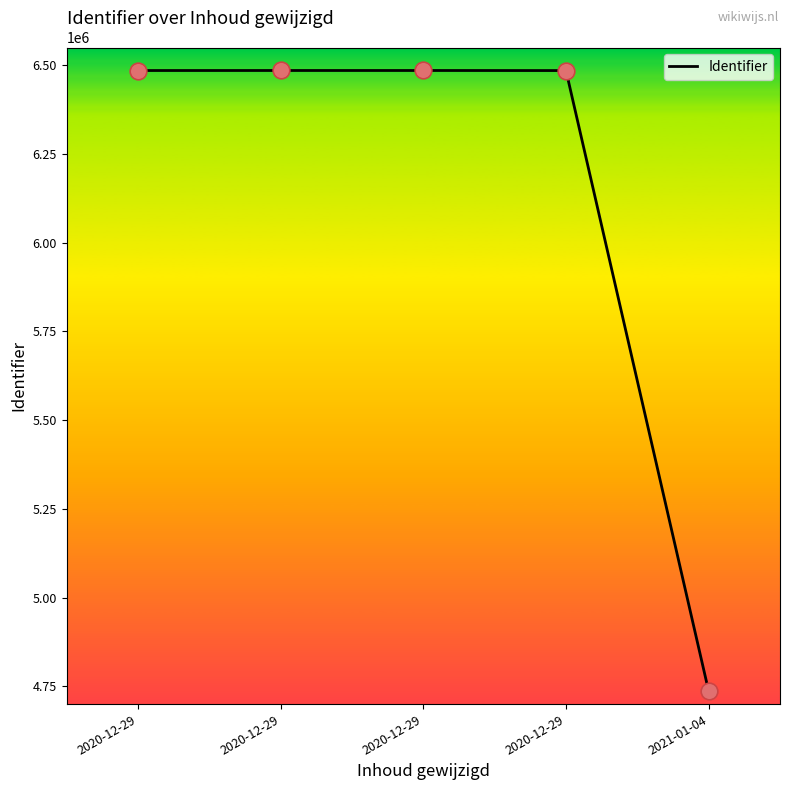

How many lines are shown in the chart?

1